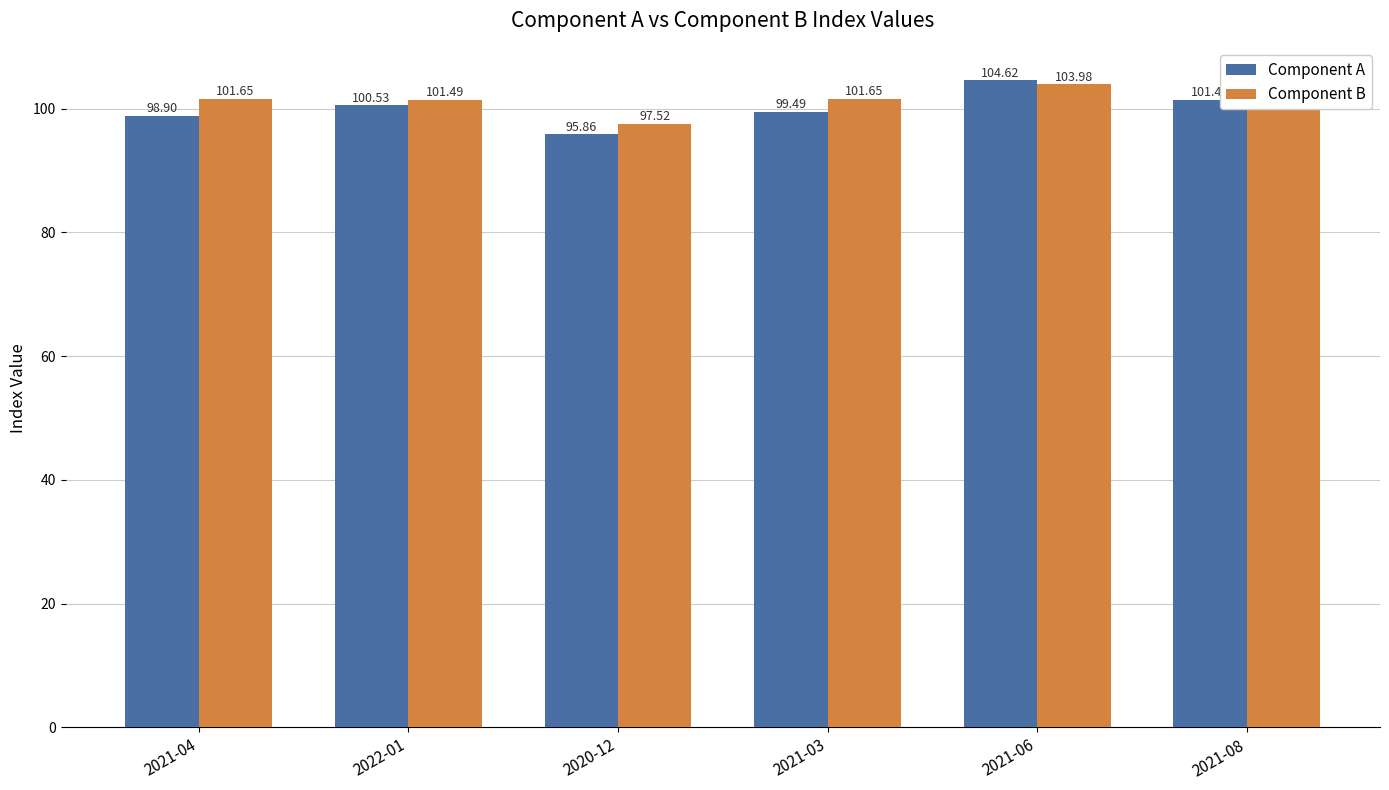

Is the value of Component B at 2021-04 greater than the value of Component A at 2022-01?

Yes